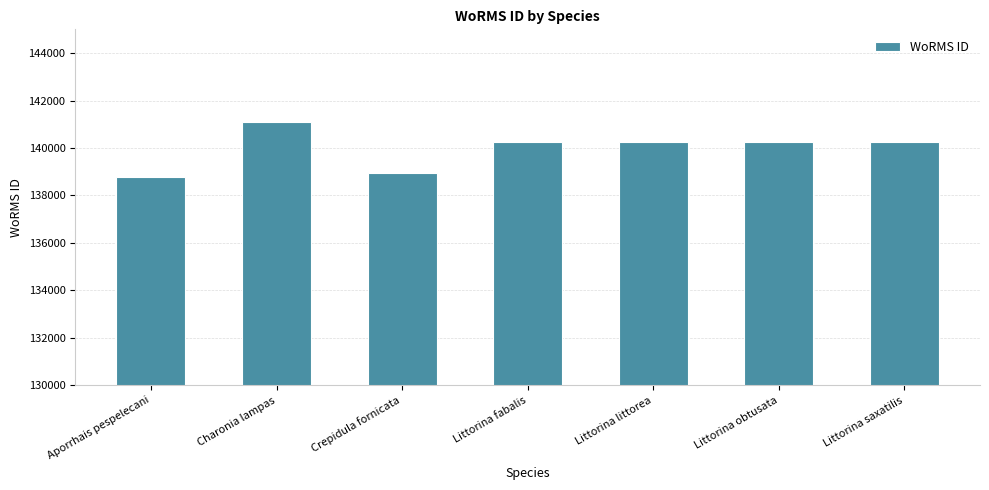

What is the label of the 1st bar from the left?

Aporrhais pespelecani